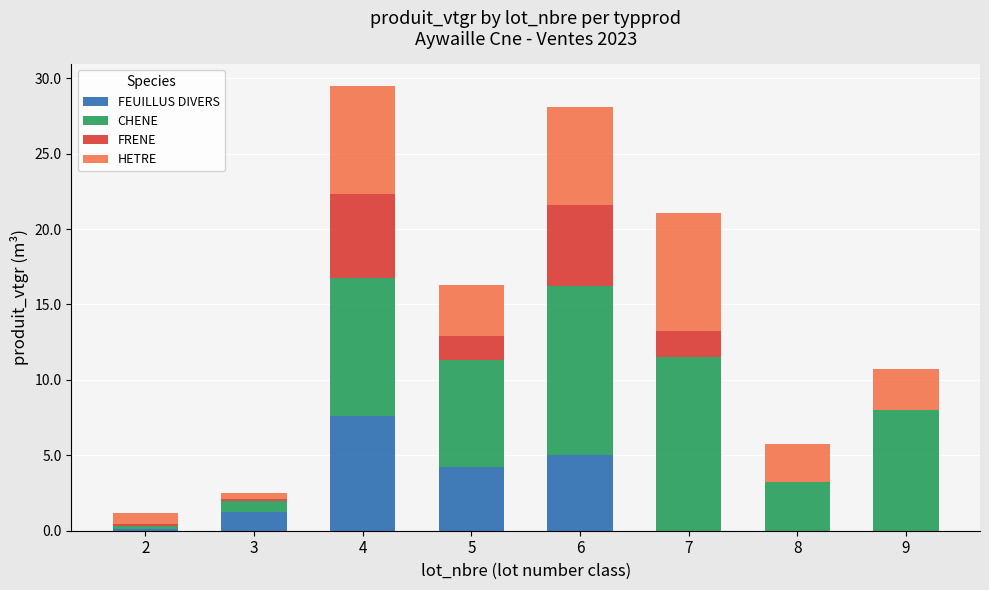

The FEUILLUS DIVERS series shows 4.0 at 9. True or false?

False